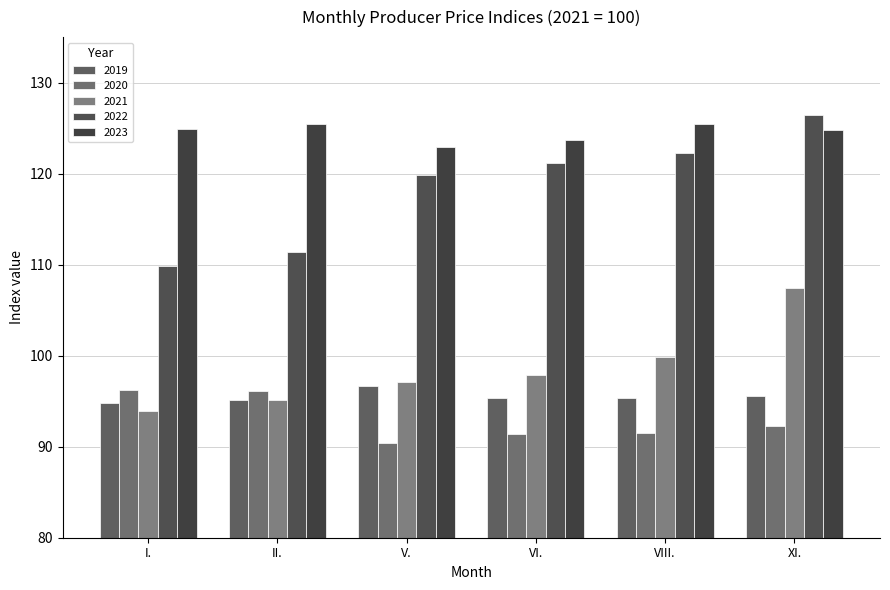

Which series has the largest total across all categories?

2023